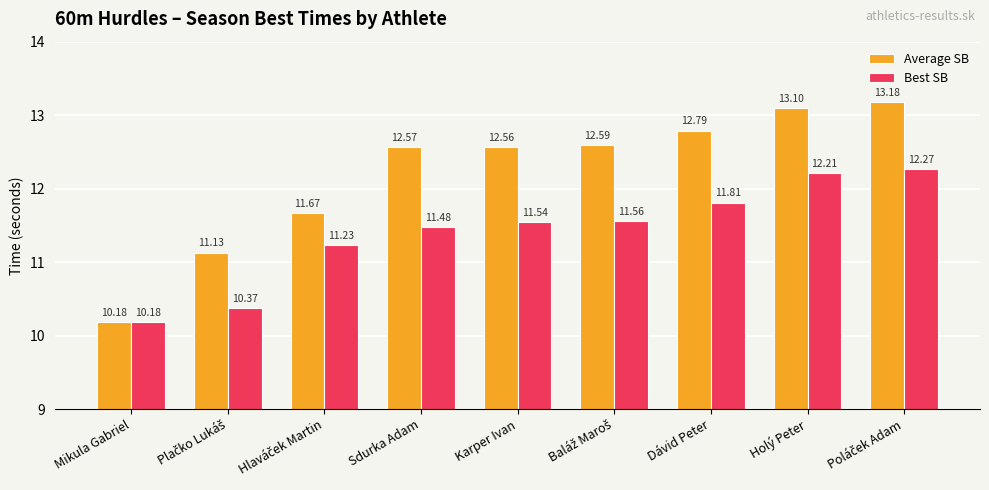

At how many categories does at least one series exceed 10?

9